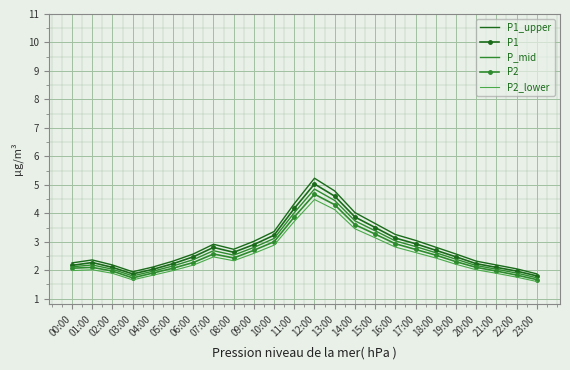

What is the greatest value displayed?

5.2